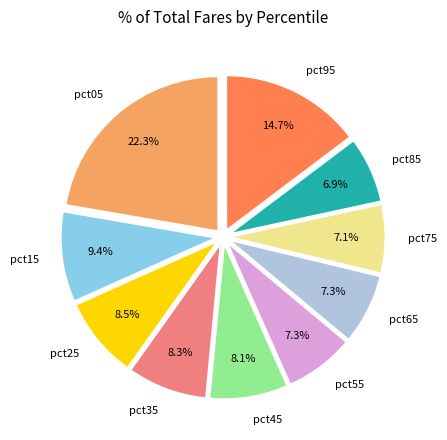

To the nearest percent, what is the difference between the largest and smallest slice percentages?

15%